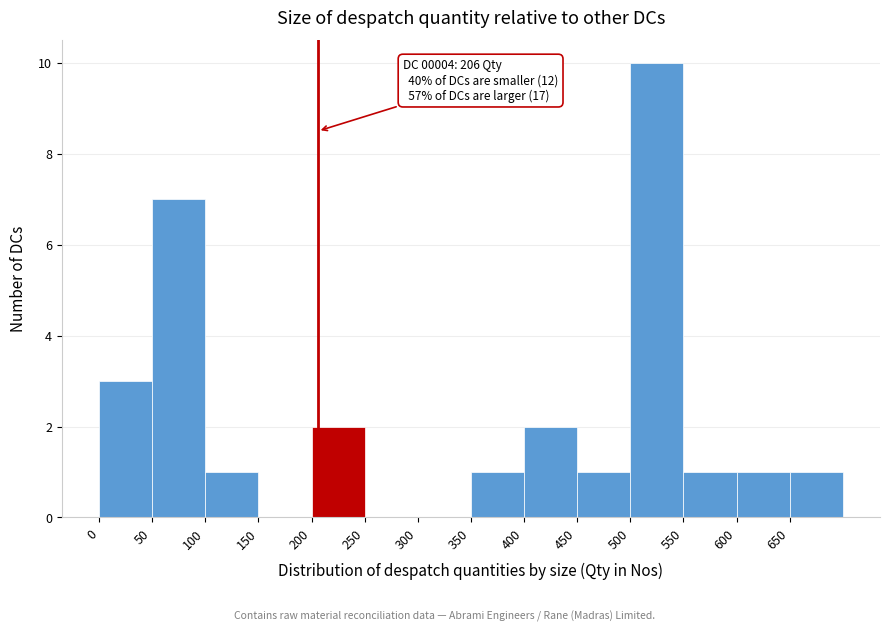

Over which range of the x-axis is the bar tallest?

500 to 550